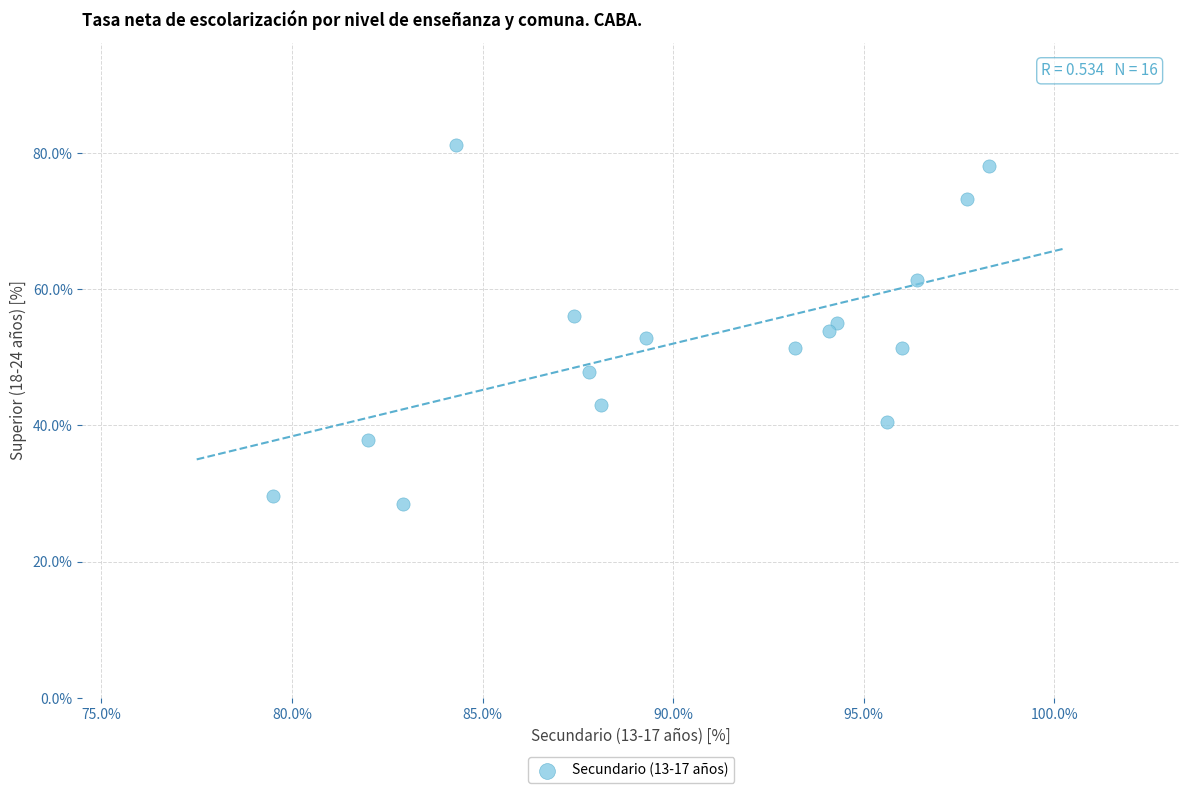

What is the range of Y values (max minus min)?

52.8